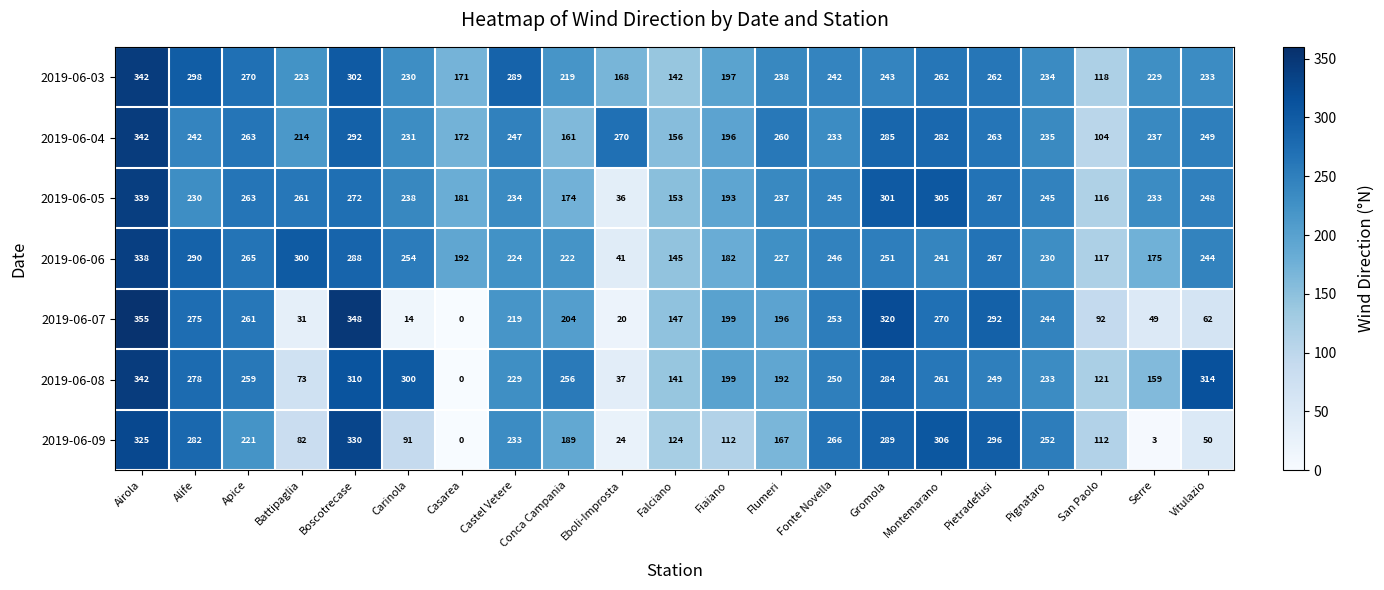

Rank the series at Falciano from highest to lowest value.

2019-06-04, 2019-06-05, 2019-06-07, 2019-06-06, 2019-06-03, 2019-06-08, 2019-06-09